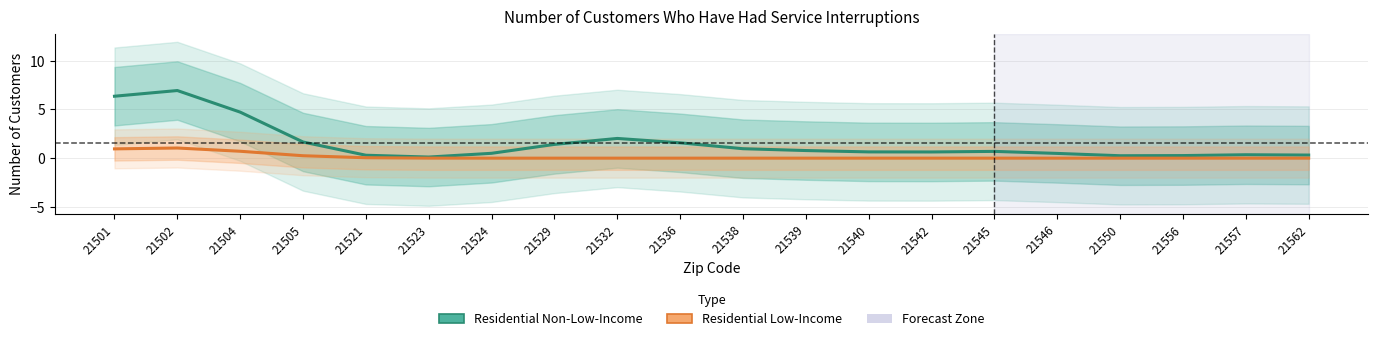

At which category does Residential Low-Income reach its first local peak?

21502